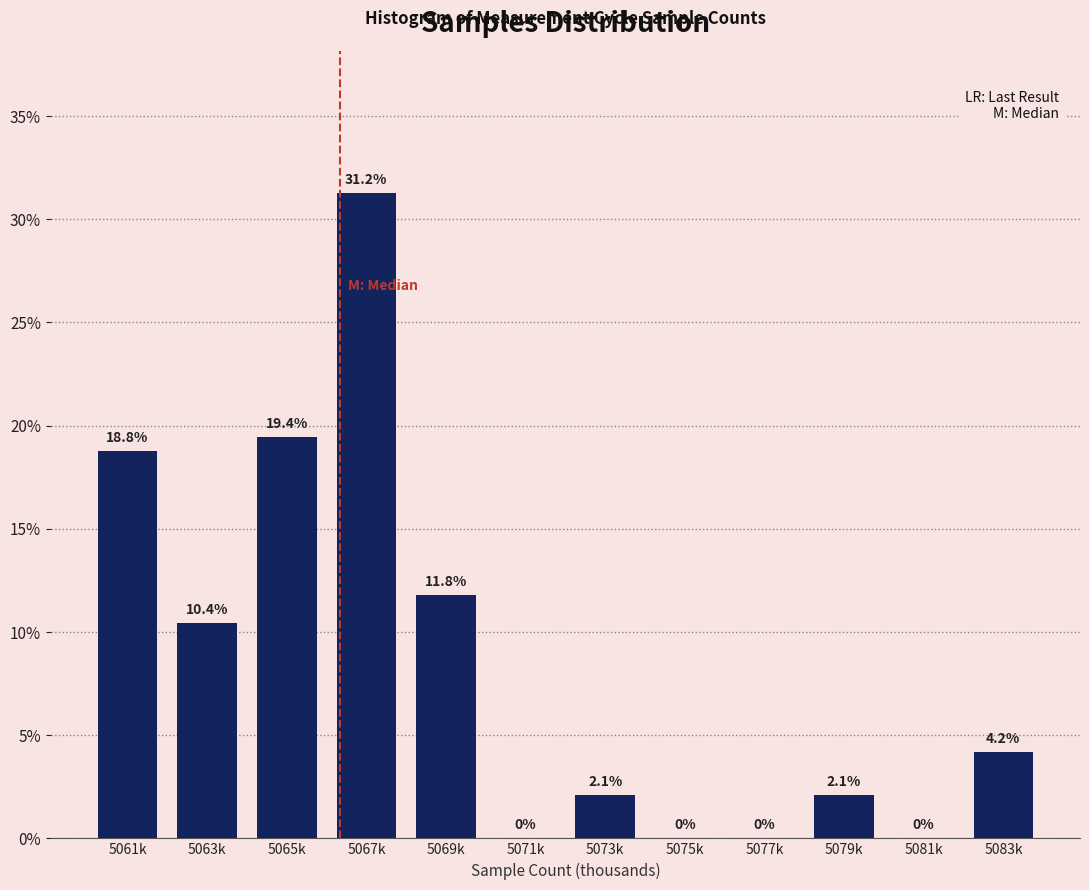

At which label does the data first exceed 4?

5061k